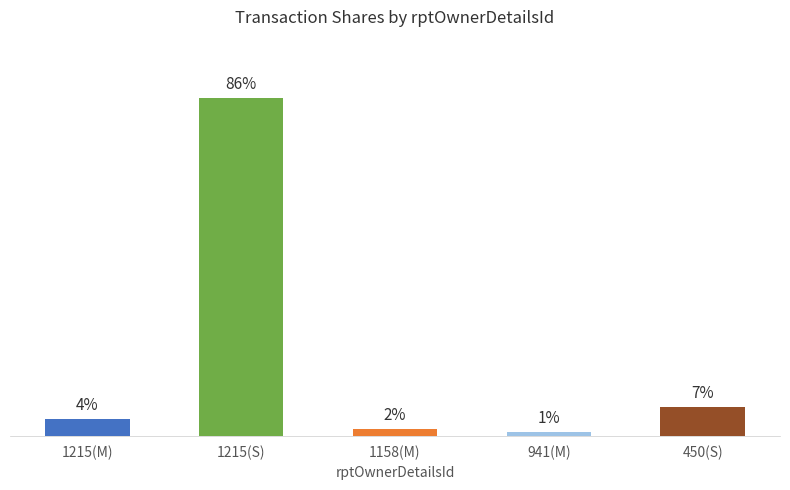

Between 1215(S) and 1215(M), which is larger?

1215(S)